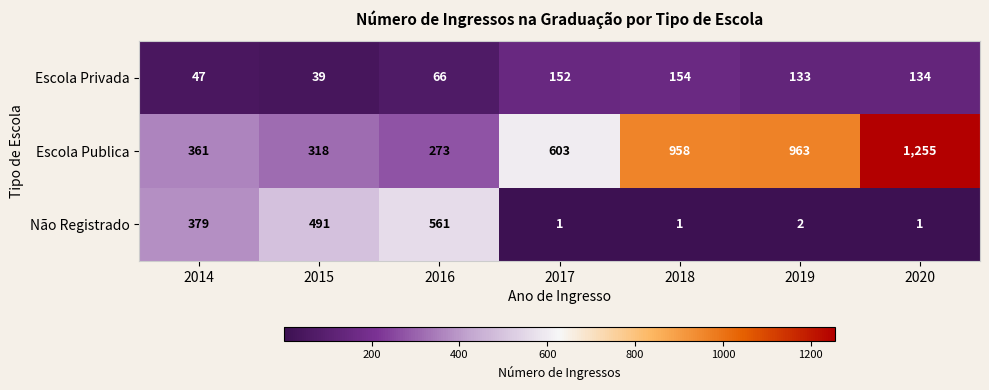

Which series changed the most between 2019 and 2020?

Escola Publica